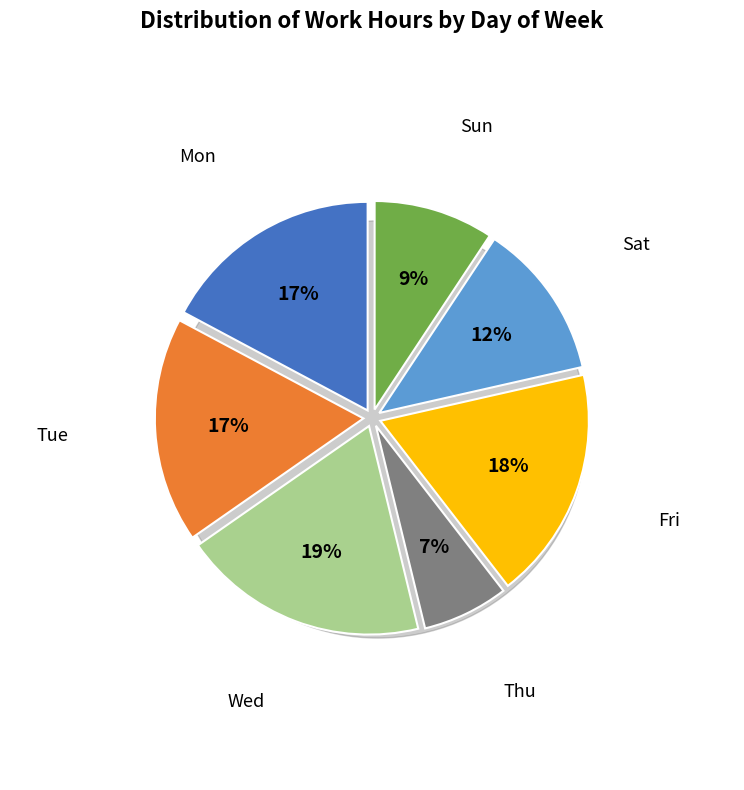

The Wed slice represents 29% of the pie. True or false?

False